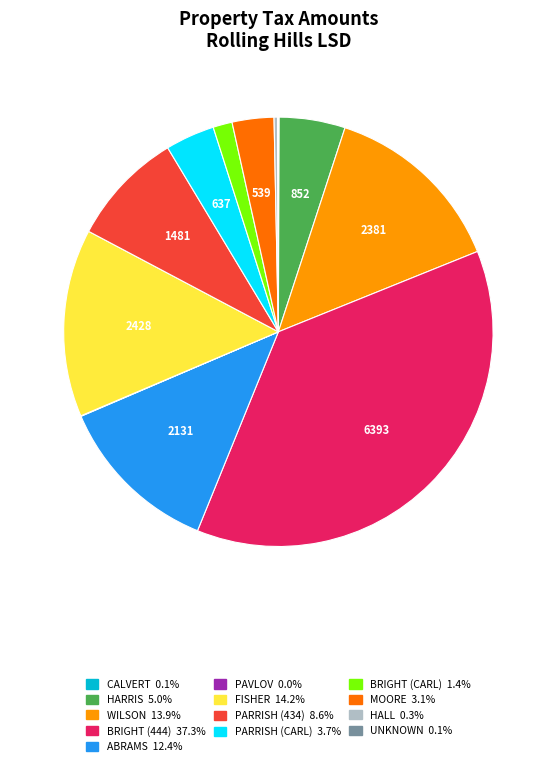

Is there a majority slice in this chart?

No